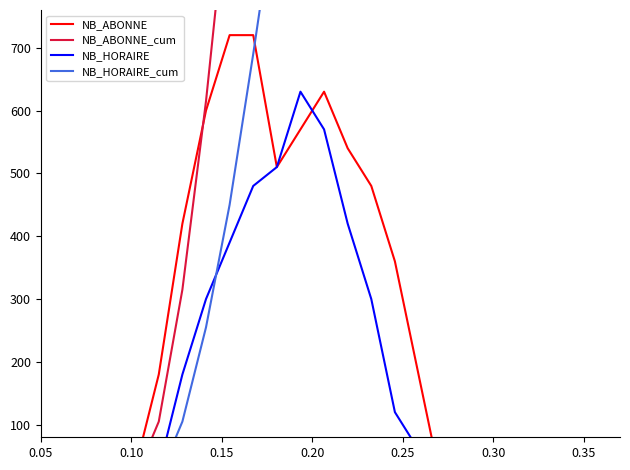

At how many categories does at least one series exceed 2245?

11